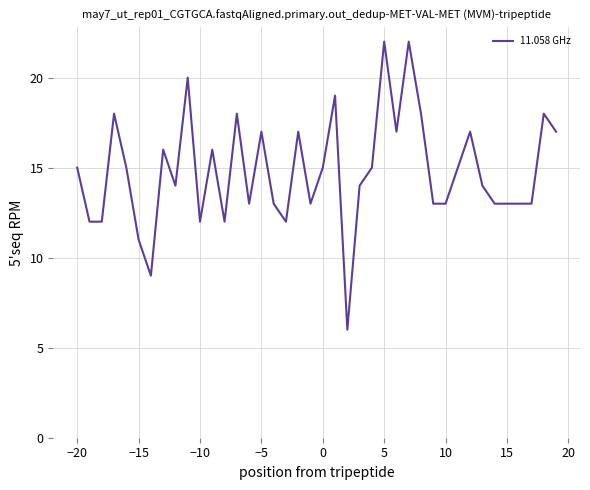

Count the number of data series in this chart.

1